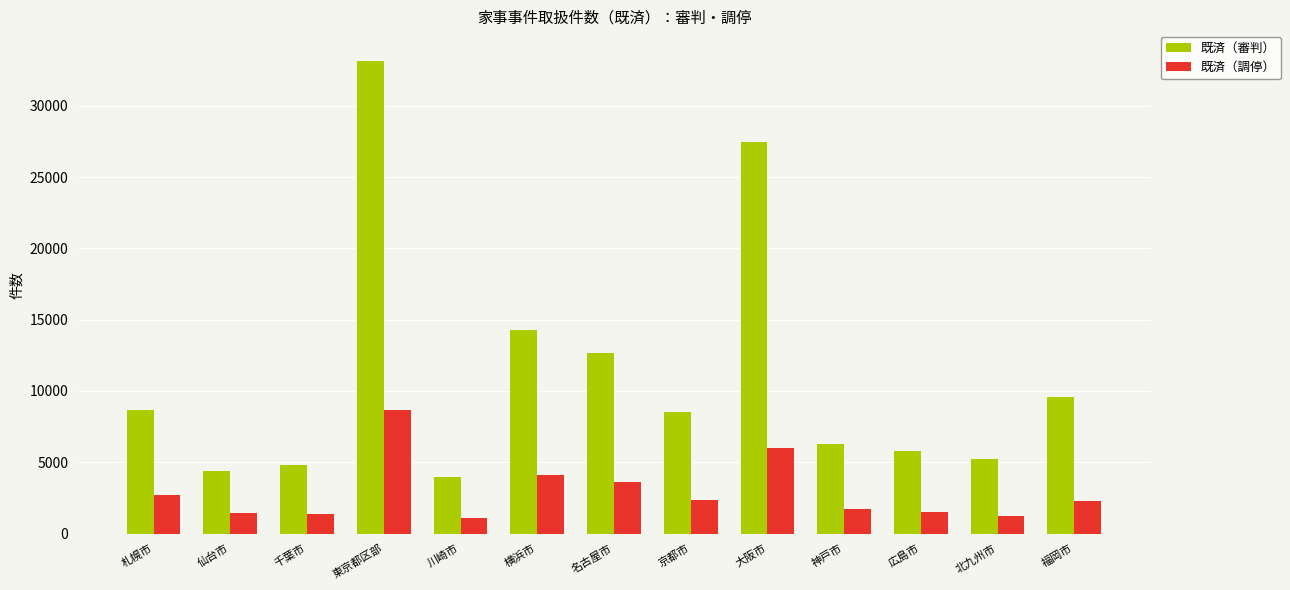

How many groups of bars are there?

13